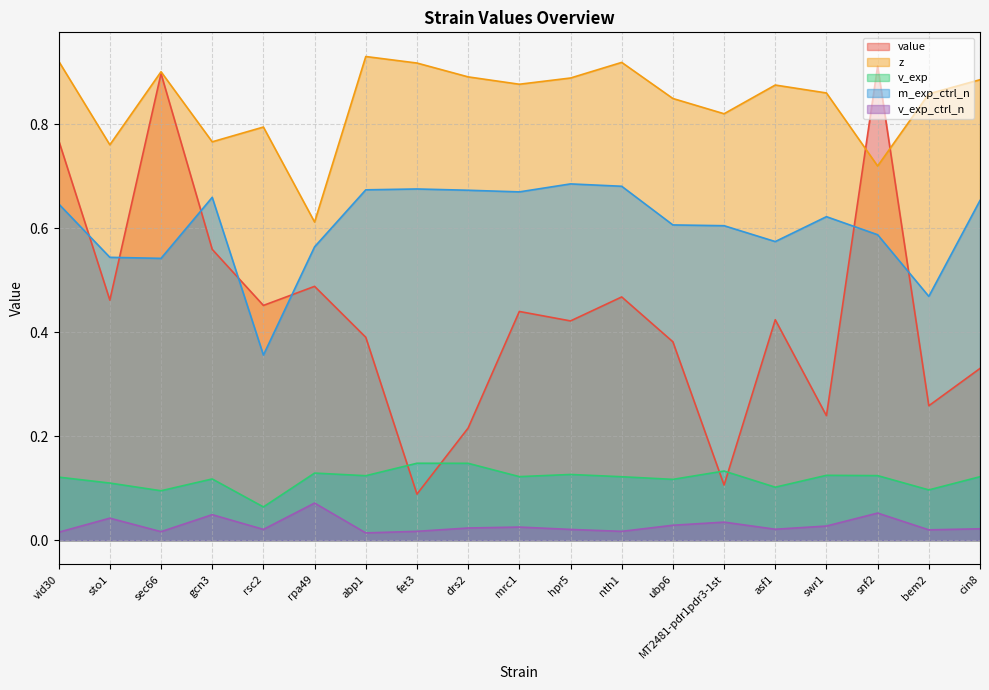

Where is the first local minimum for v_exp_ctrl_n?

sec66